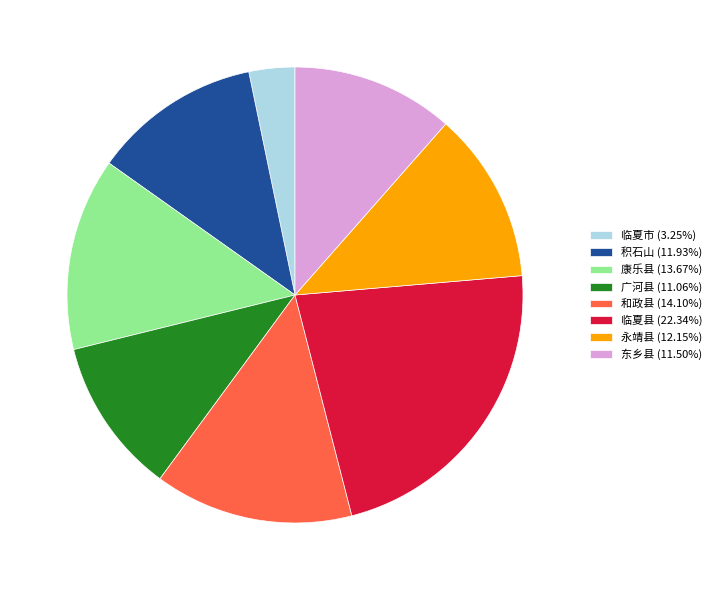

Do 积石山 (11.93%) and 临夏市 (3.25%) together represent more than half of the pie?

No